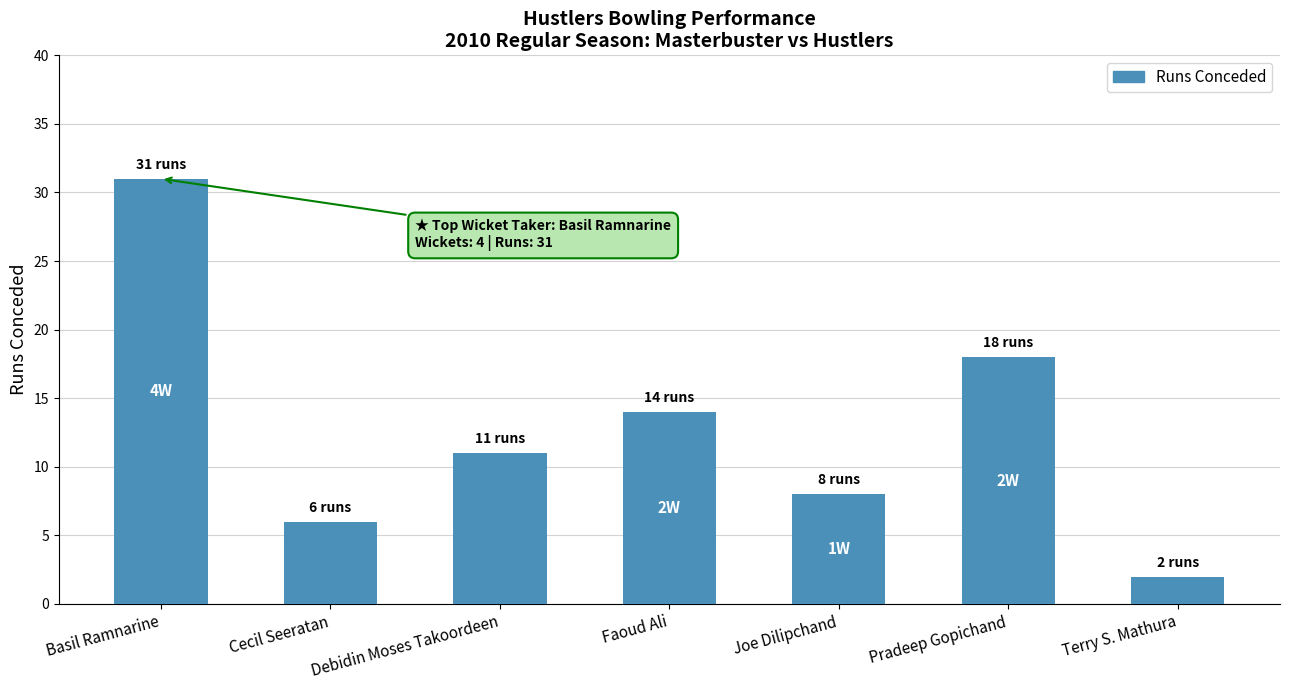

What is the smallest value displayed?

2